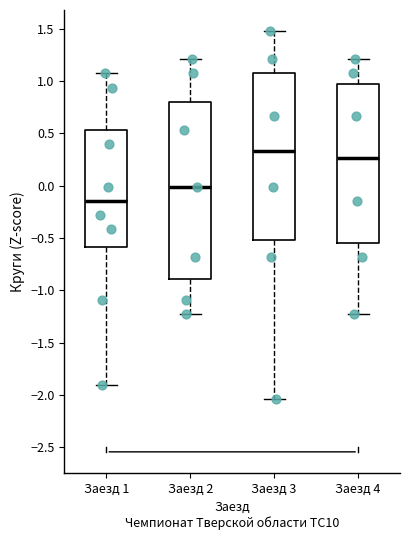

Which box's median line is the highest?

Заезд 3